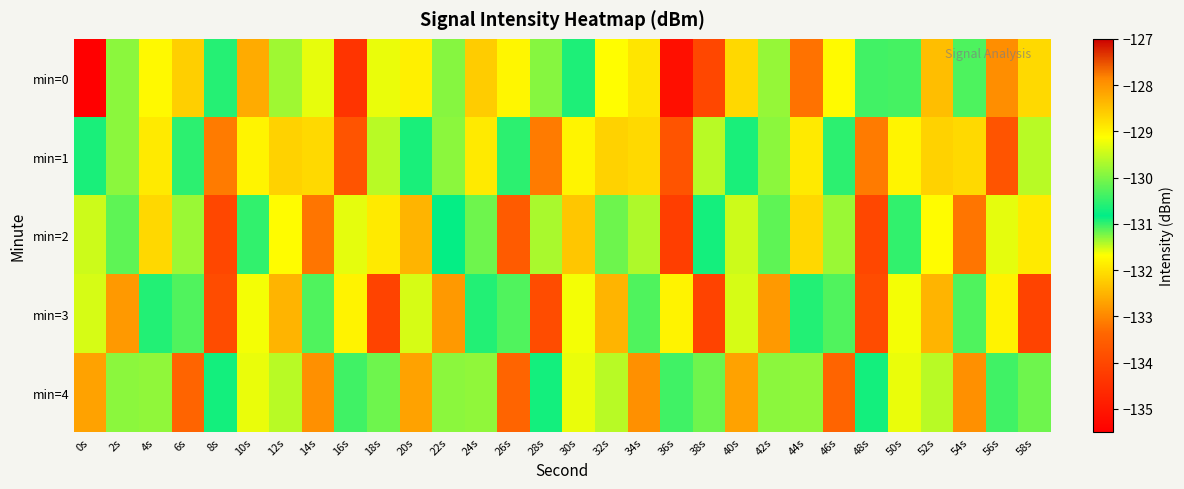

Which has a higher value, 8s or 14s?

14s